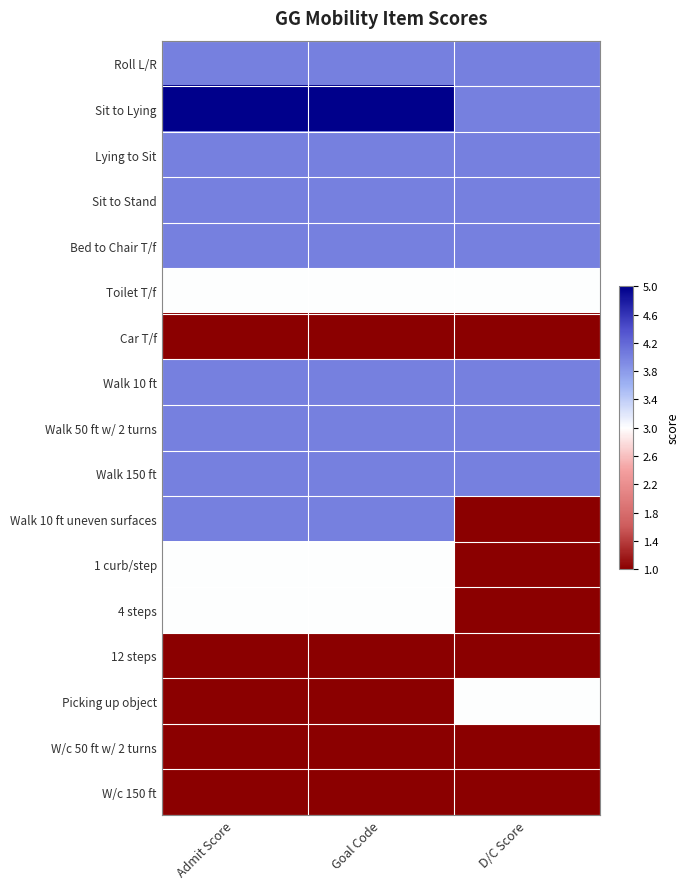

Rank the series by their maximum value, from lowest to highest.

Car T/f, 12 steps, W/c 50 ft w/ 2 turns, W/c 150 ft, Toilet T/f, 1 curb/step, 4 steps, Picking up object, Roll L/R, Lying to Sit, Sit to Stand, Bed to Chair T/f, Walk 10 ft, Walk 50 ft w/ 2 turns, Walk 150 ft, Walk 10 ft uneven surfaces, Sit to Lying